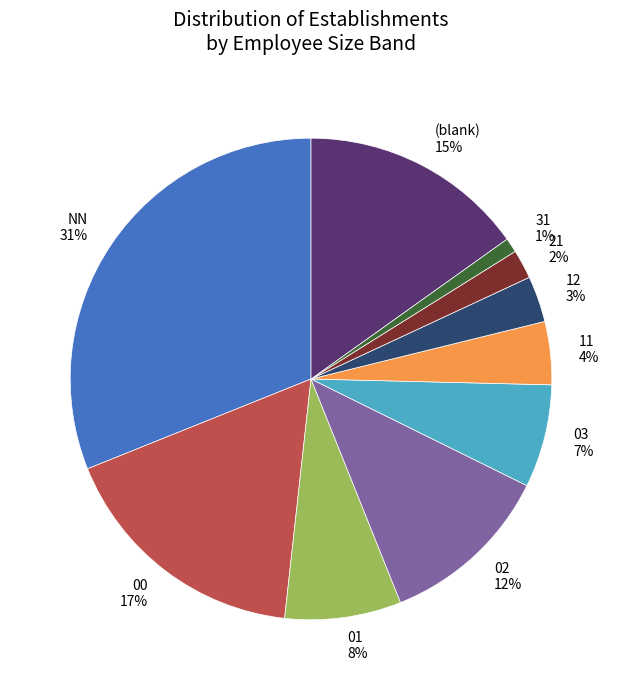

Count the number of slices in the pie.

10